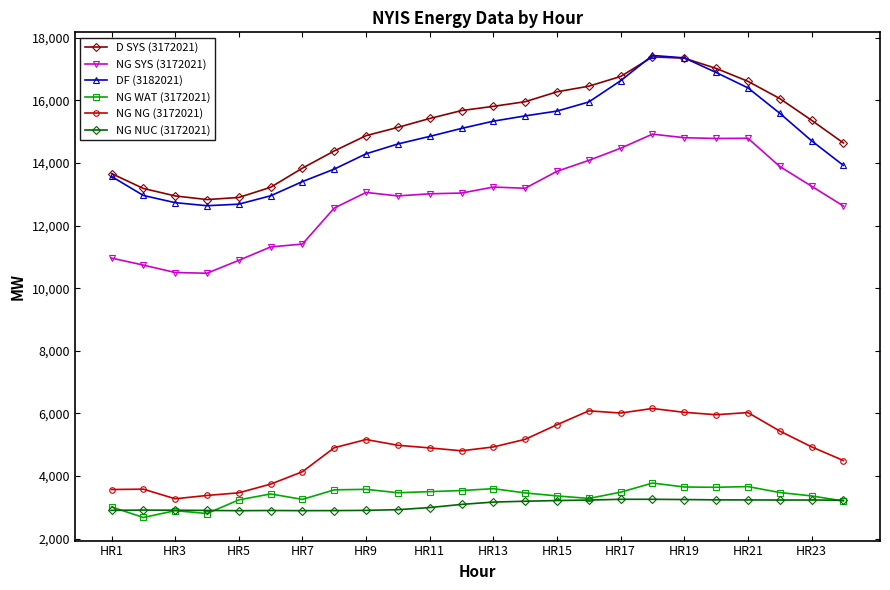

How many lines are shown in the chart?

6